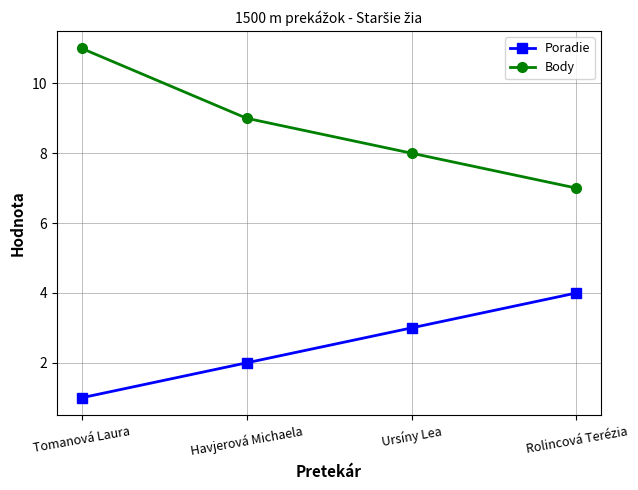

At which label does Body reach its minimum?

Rolincová Terézia